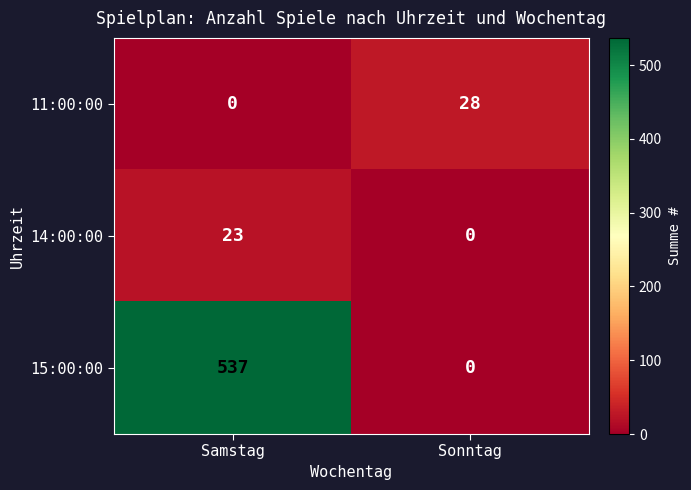

Which label corresponds to the largest value in the chart?

Samstag